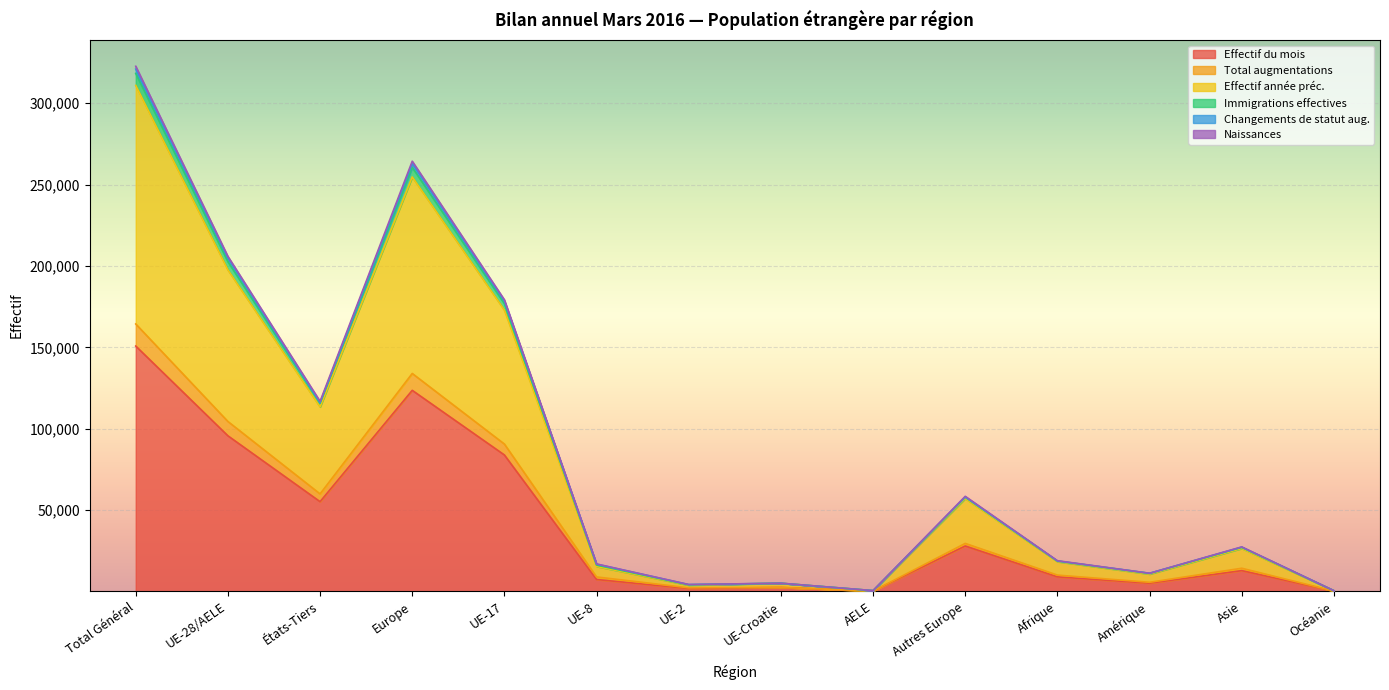

What is the highest value of the Effectif du mois series?

150790